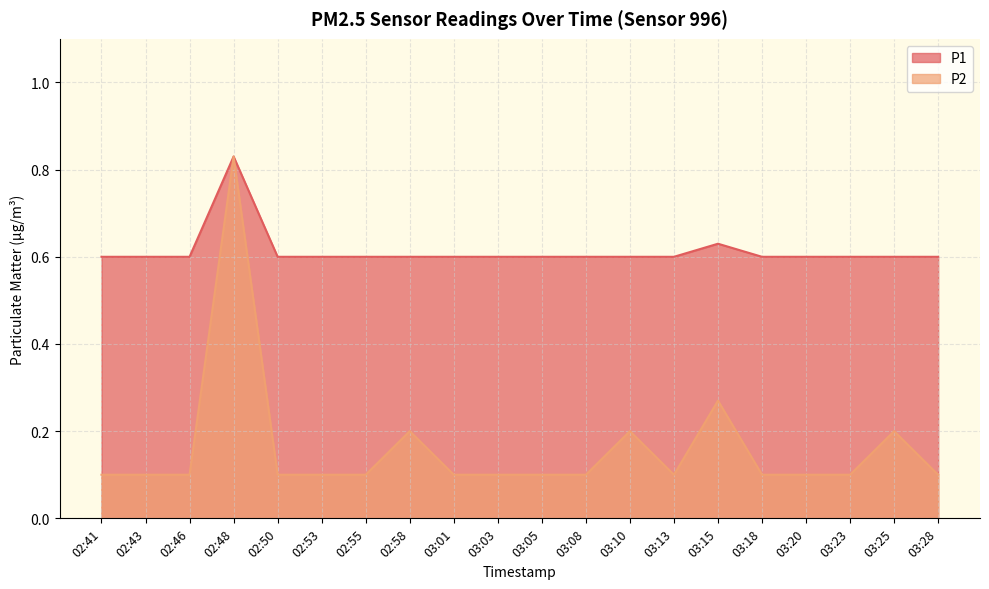

Which label corresponds to the smallest value in the chart?

02:41